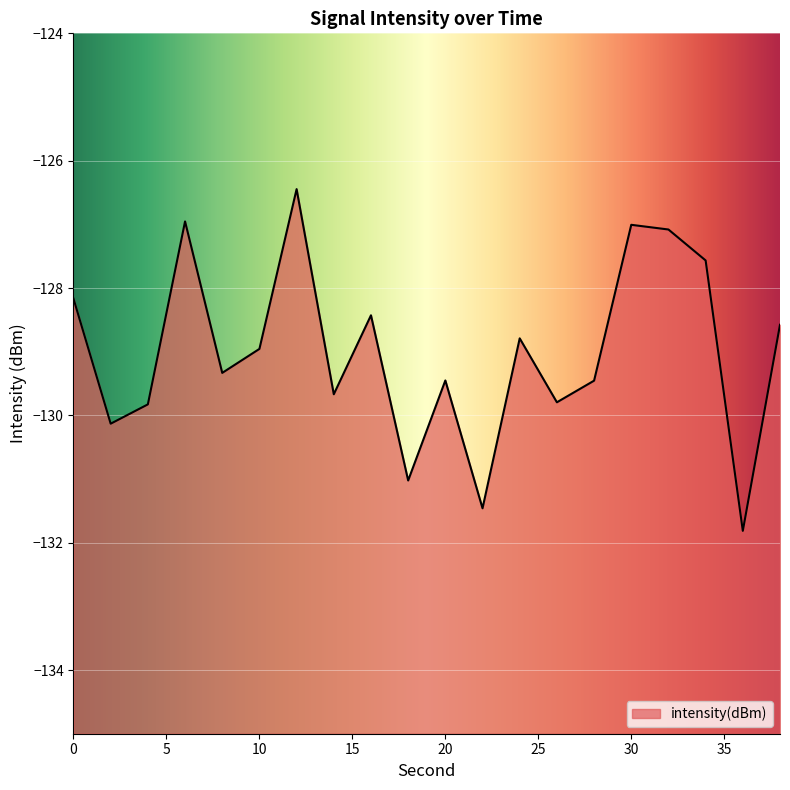

Rank the categories by value from highest to lowest.

12, 6, 30, 32, 34, 0, 16, 38, 24, 10, 8, 20, 28, 14, 26, 4, 2, 18, 22, 36